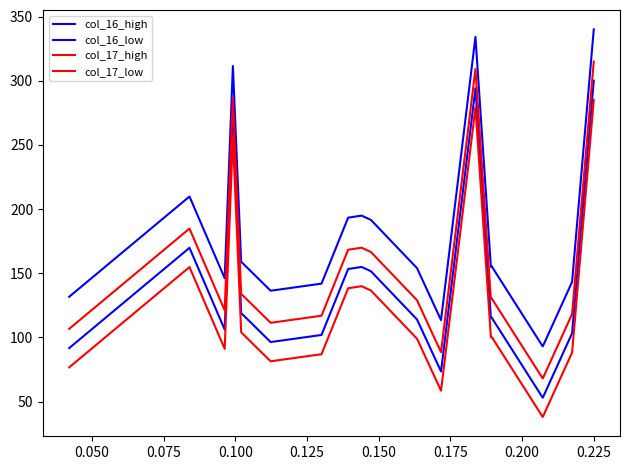

How many lines are shown in the chart?

4